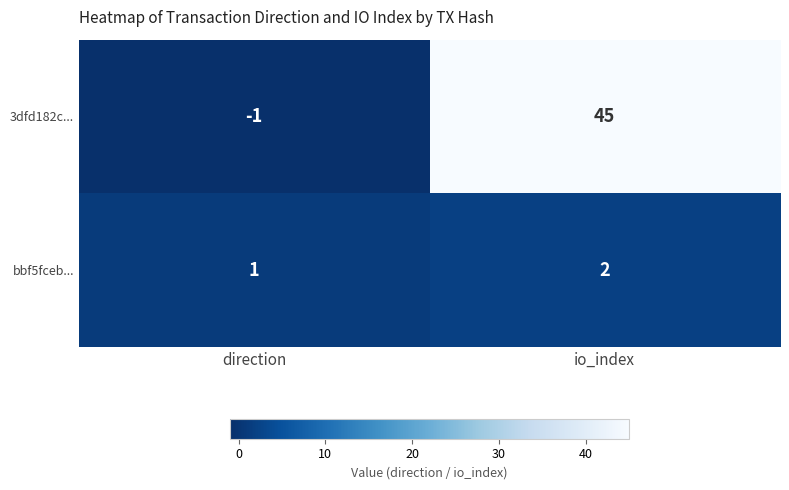

Count the number of categories in the chart.

2